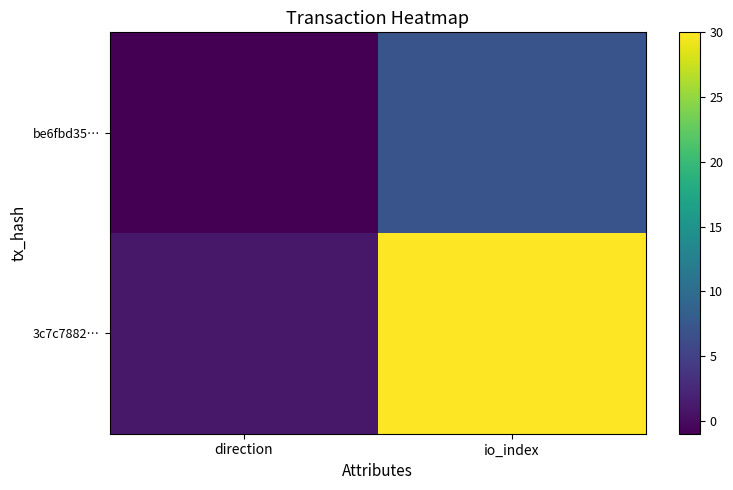

What is the spread (max minus min) of values at direction?

2